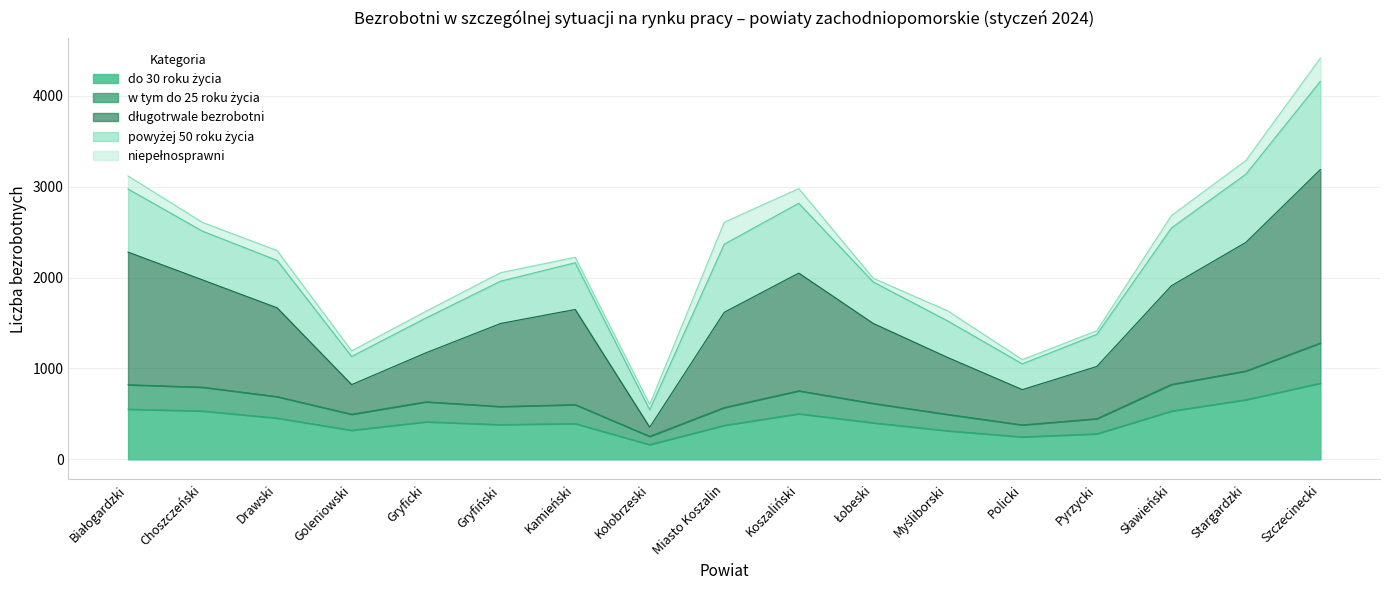

At which category is the sum across all series the highest?

Szczecinecki